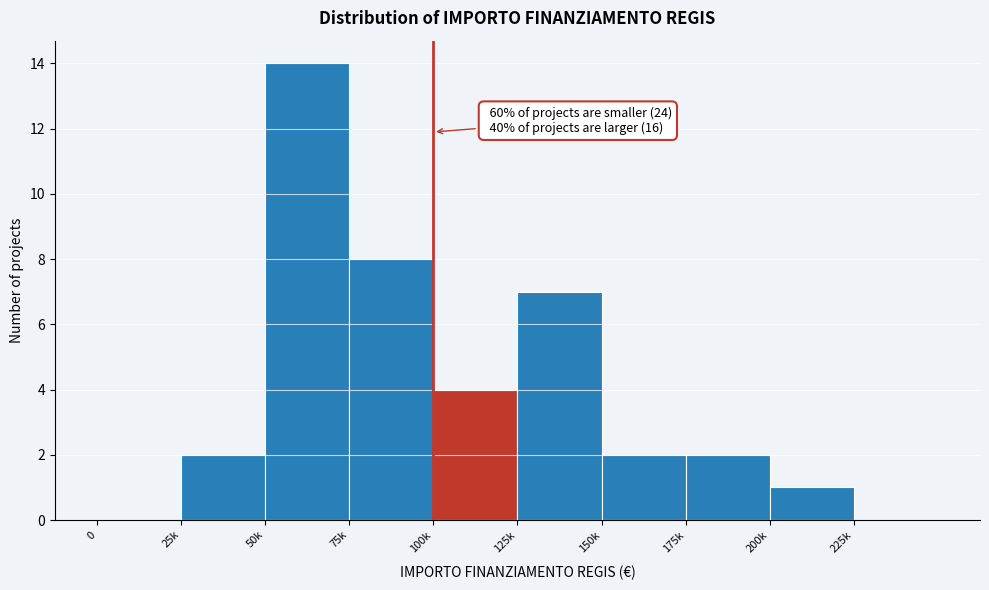

Reading left to right, transcribe all the data shown in this chart.

0=0	25k=2	50k=14	75k=8	100k=4	125k=7	150k=2	175k=2	200k=1	225k=0